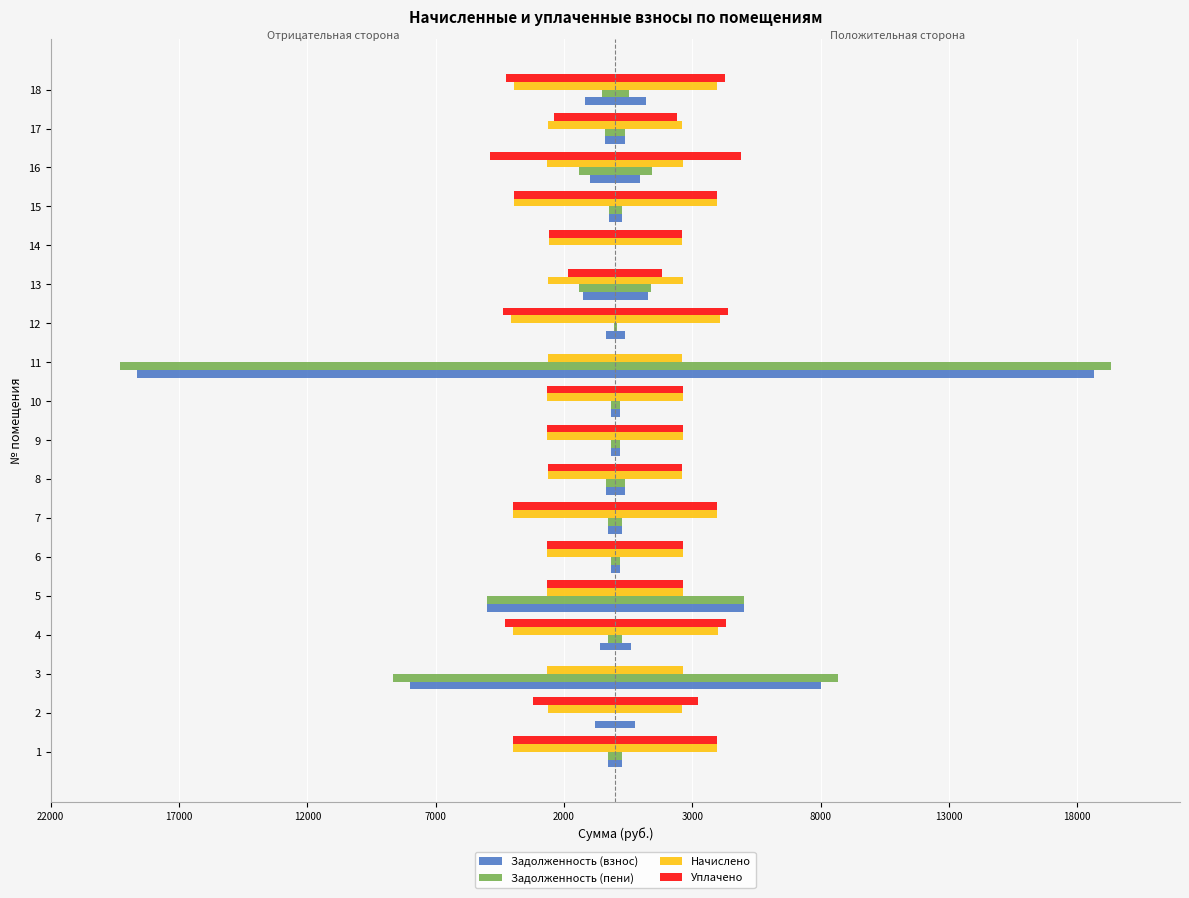

Between 11 and 5, which is larger?

5